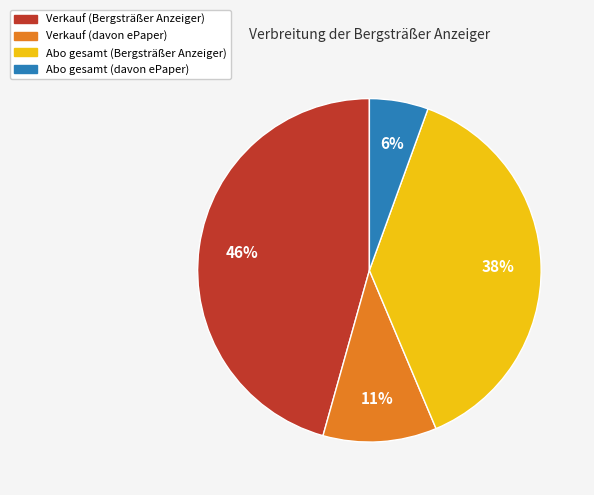

To the nearest percent, what portion does Abo gesamt (davon ePaper) represent?

6%